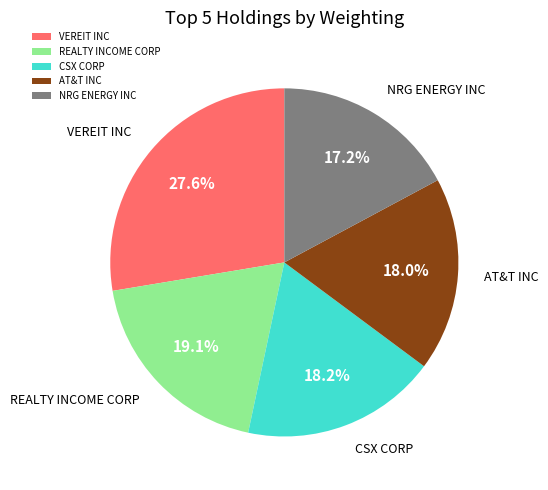

Approximately how many times larger is the value at CSX CORP compared to NRG ENERGY INC?

1.1